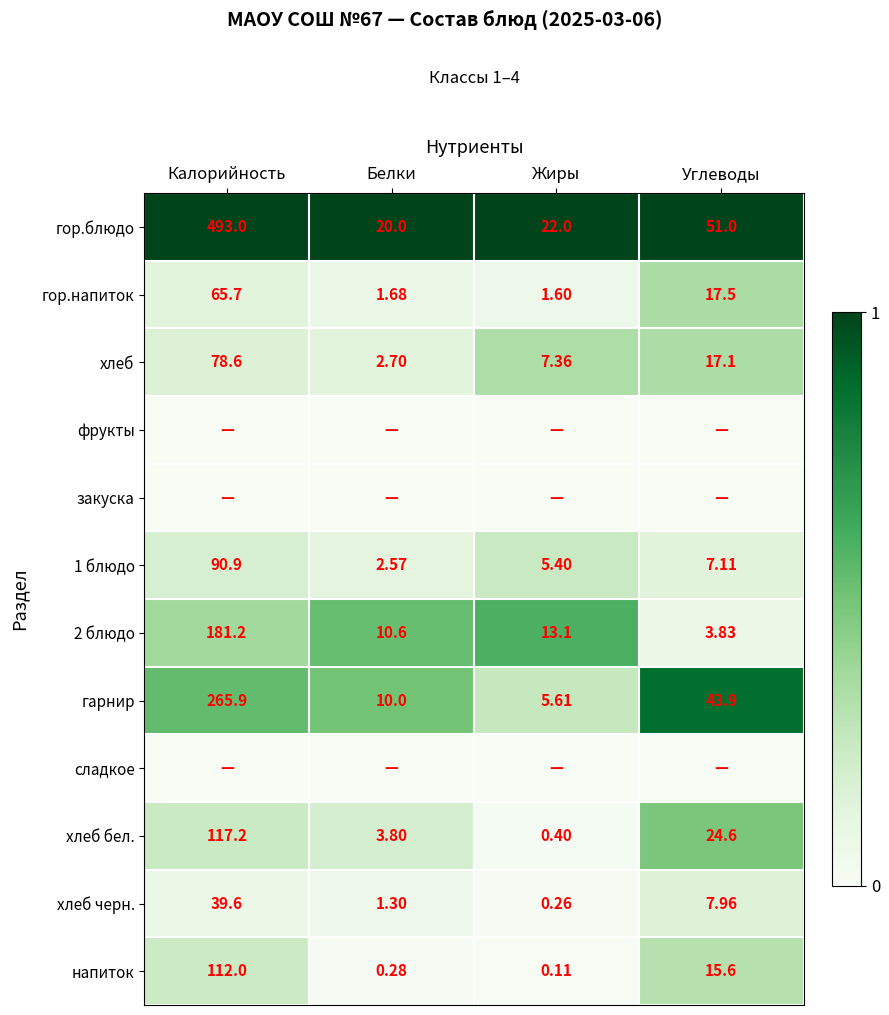

Is the value of напиток at Белки greater than the value of хлеб бел. at Белки?

No